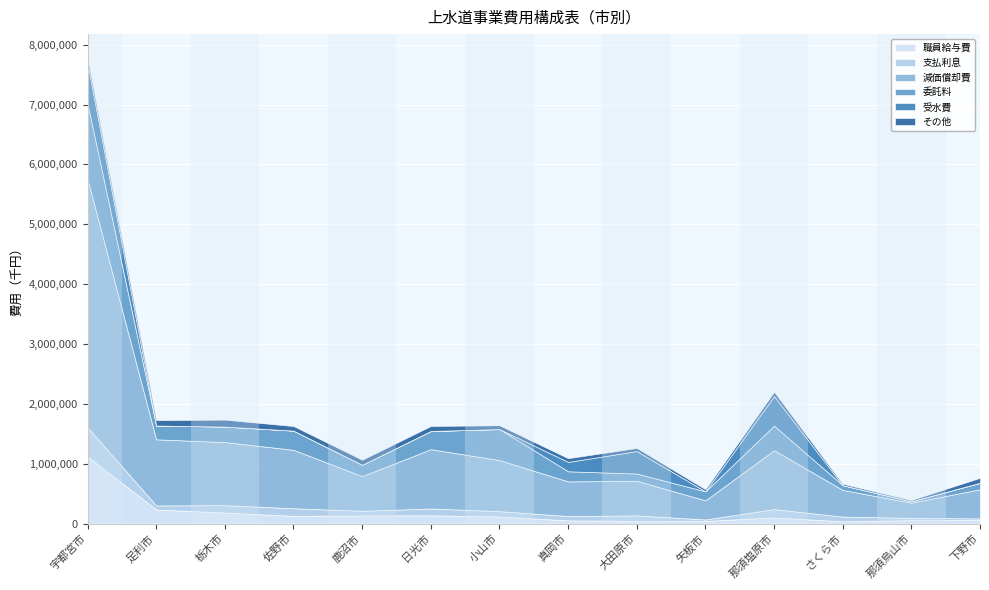

What is the difference between the maximum and second lowest values in the その他 series?

92912